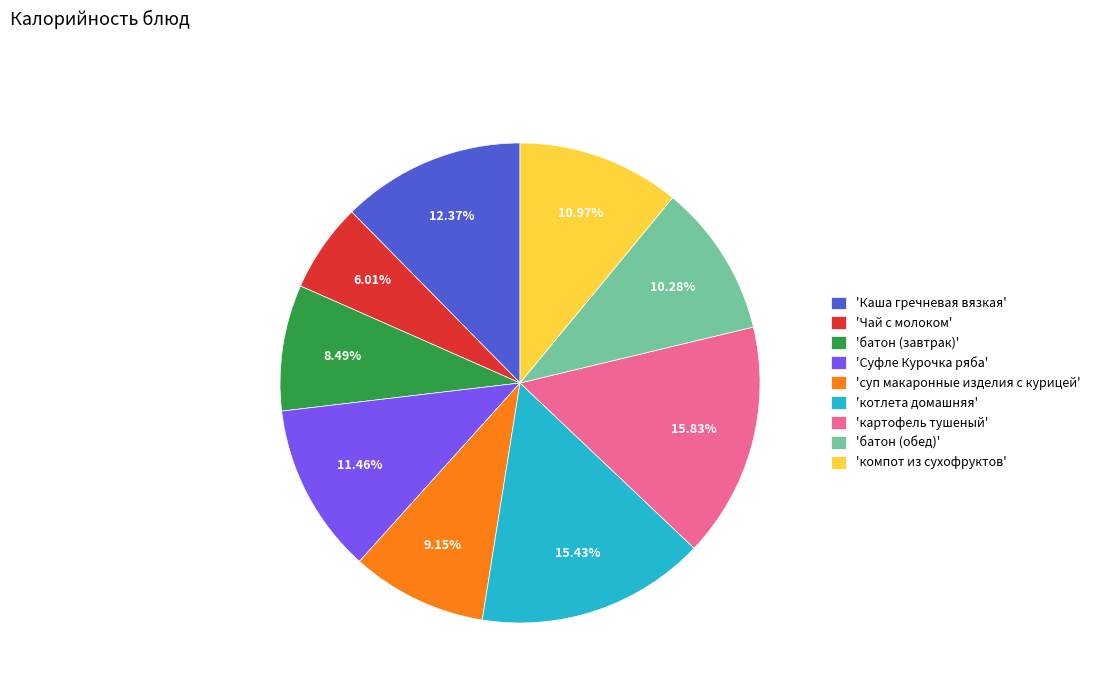

Which category has the smallest portion of the pie?

'Чай с молоком'